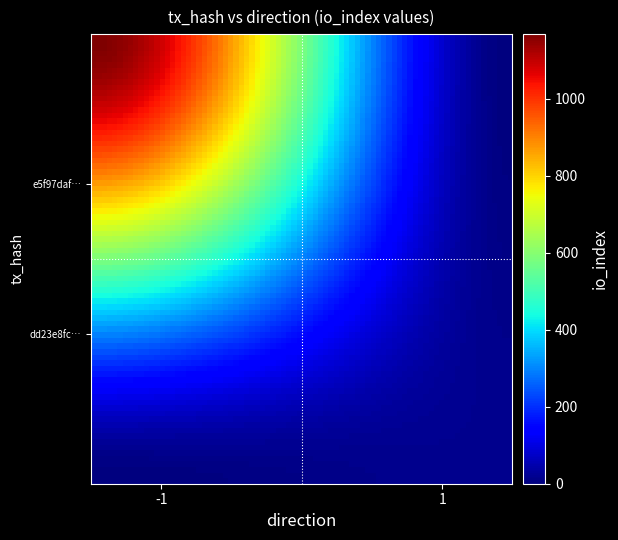

Which label corresponds to the largest value in the chart?

io_index